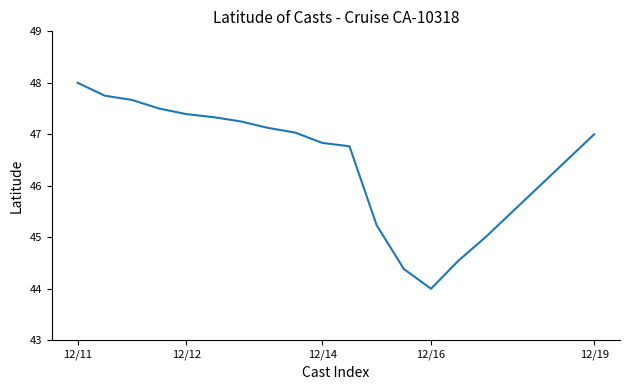

What is the difference between the maximum and minimum values?

4.0